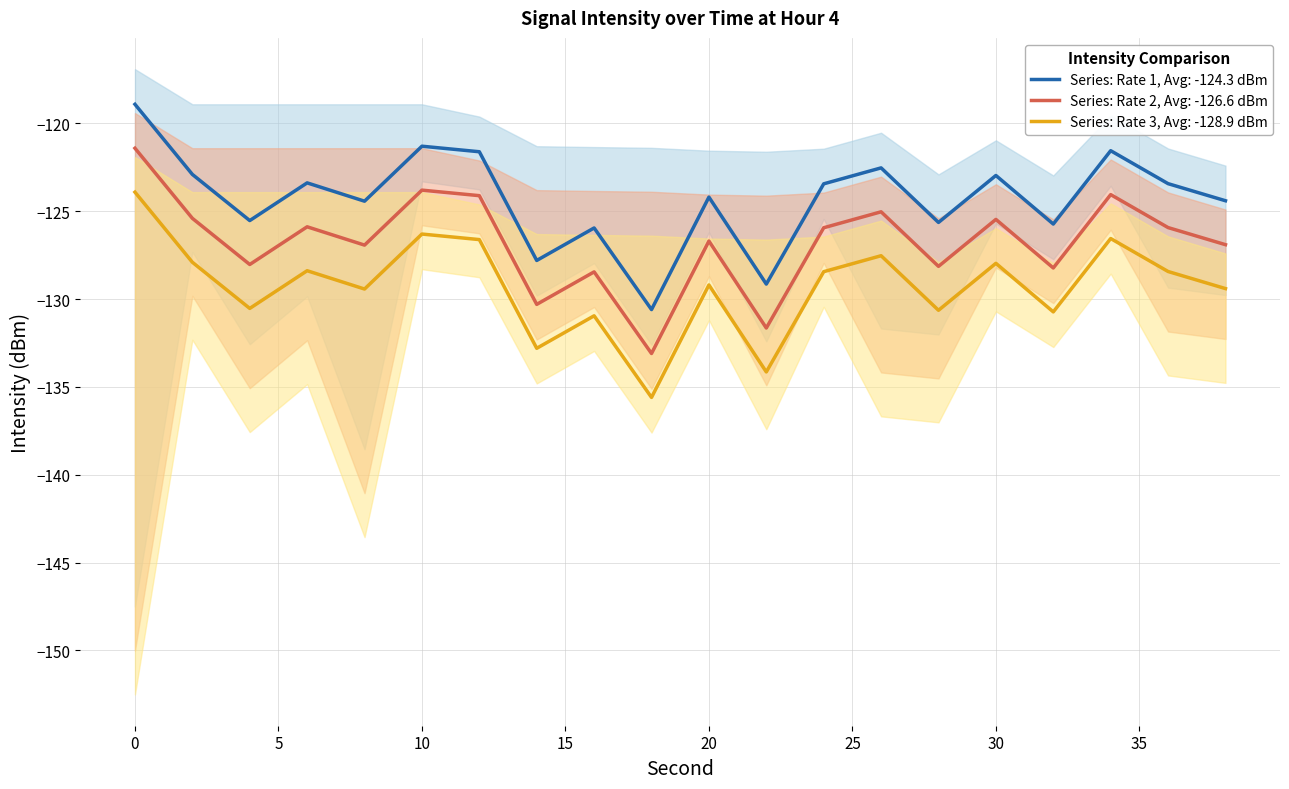

True or false: intensity(dBm) mean has a value of -123.0 at 30.

True